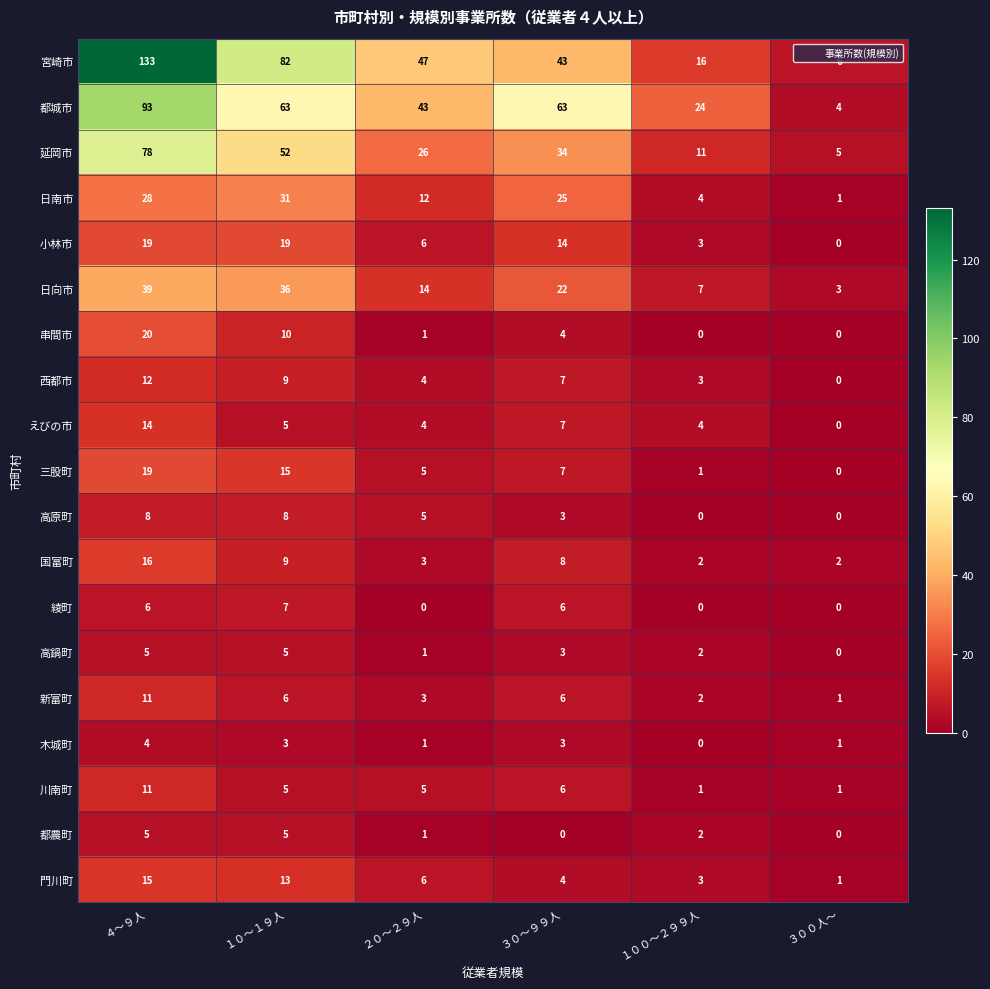

Count the number of categories in the chart.

6